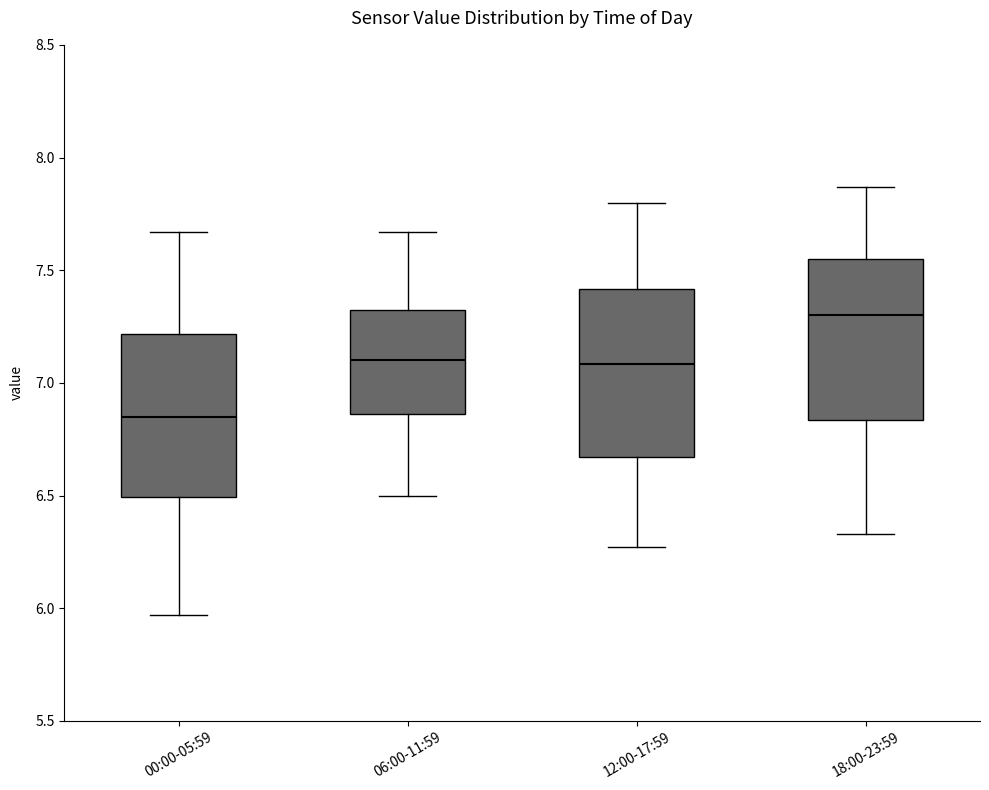

Where does the lower whisker of the box for 18:00-23:59 end on the y-axis? The values are not printed on the chart, so give them approximately, as read against the axis.

6.35